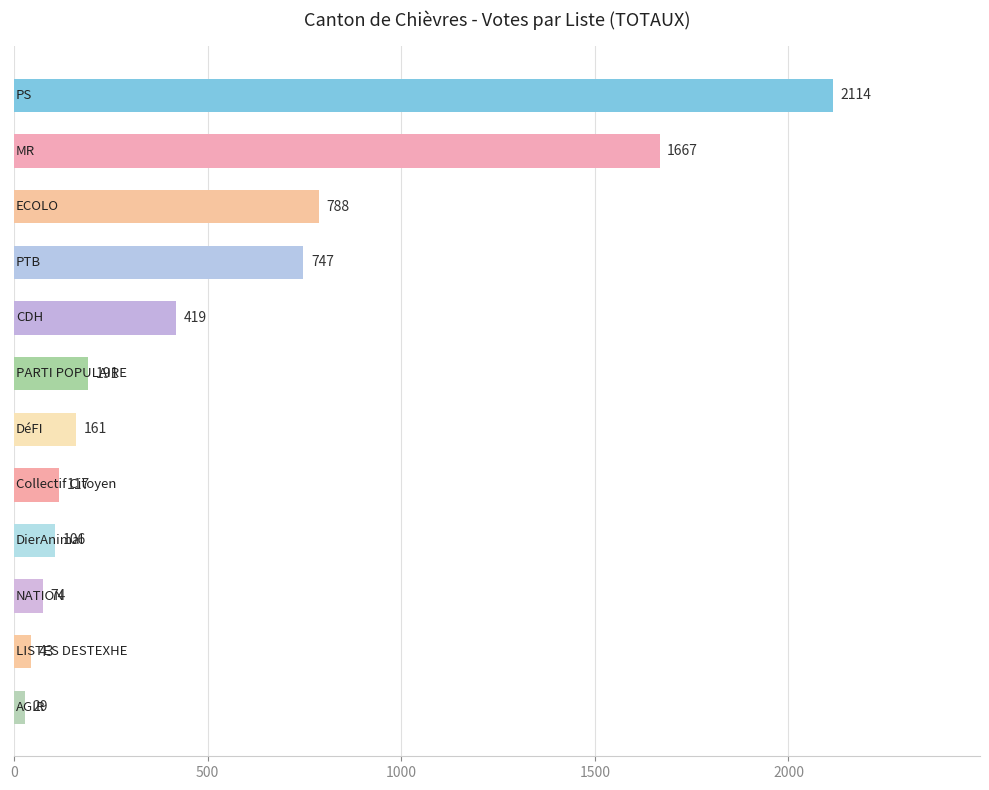

What is the average value?

538